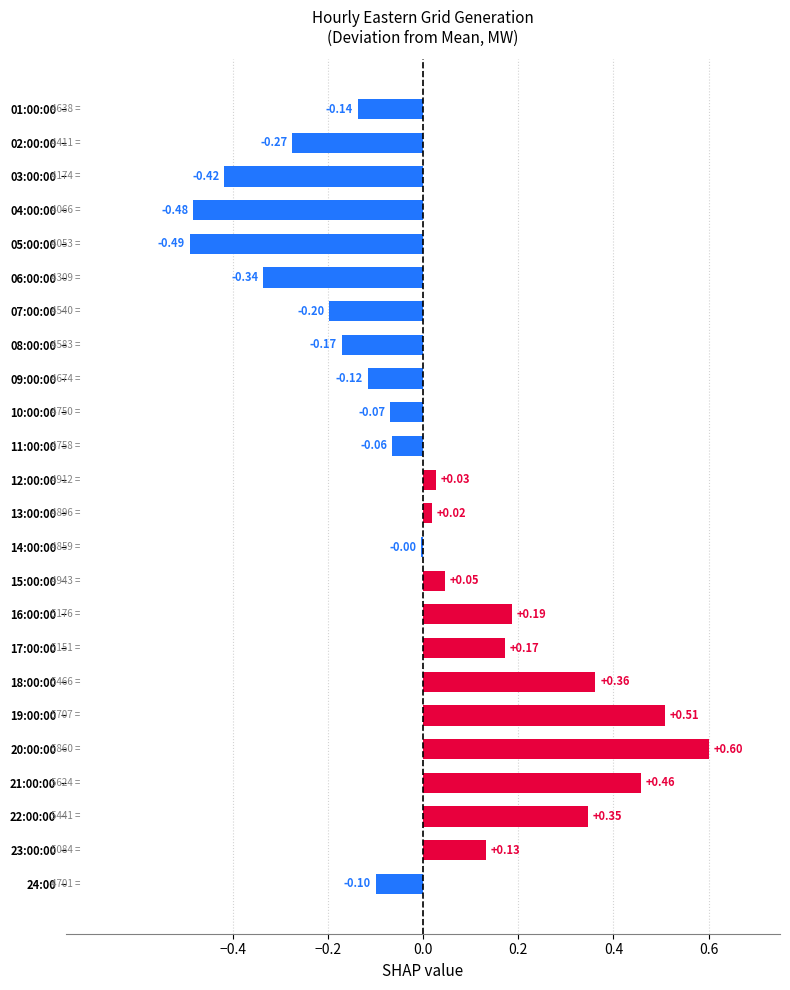

How many values are above zero?

11